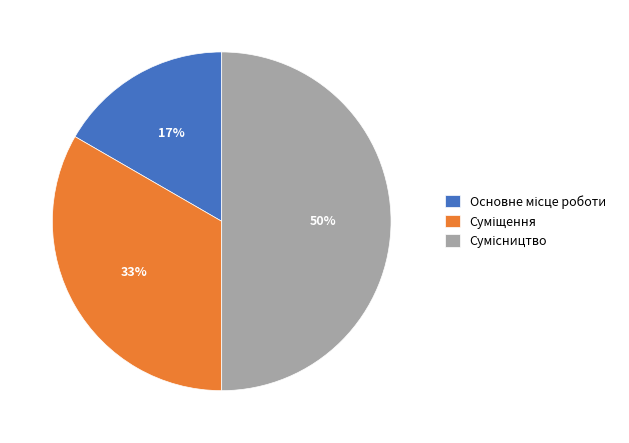

Count the number of slices in the pie.

3